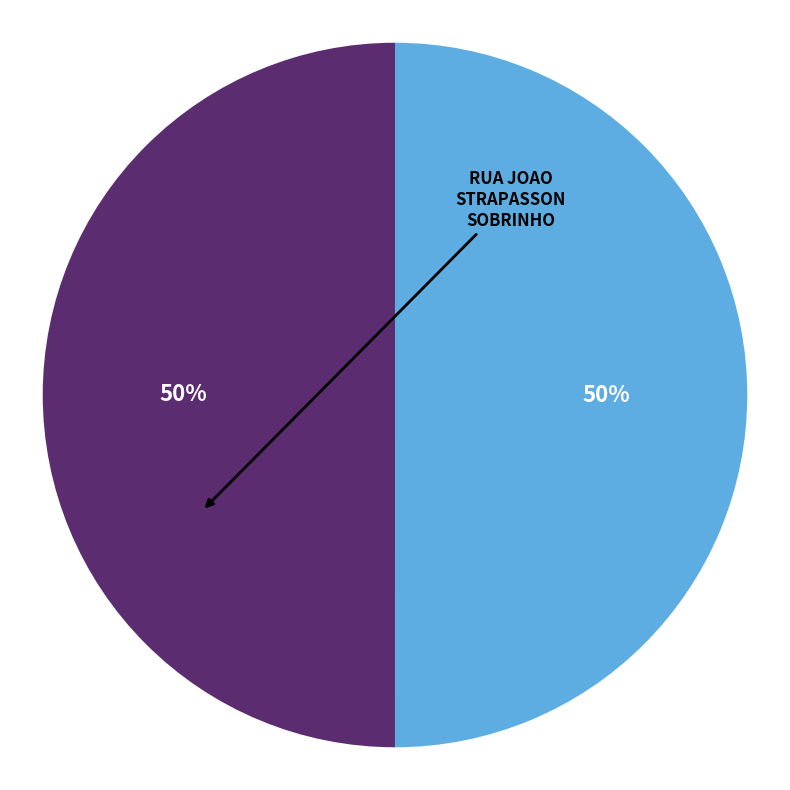

To the nearest percent, what is the average slice percentage?

50%